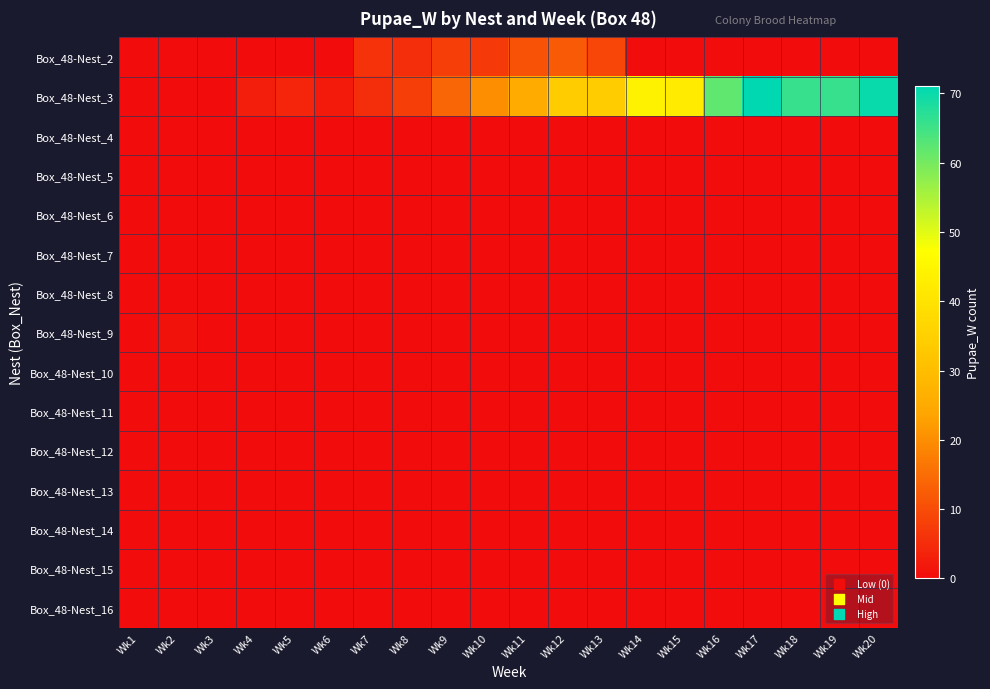

Which label corresponds to the smallest value in the chart?

Wk1